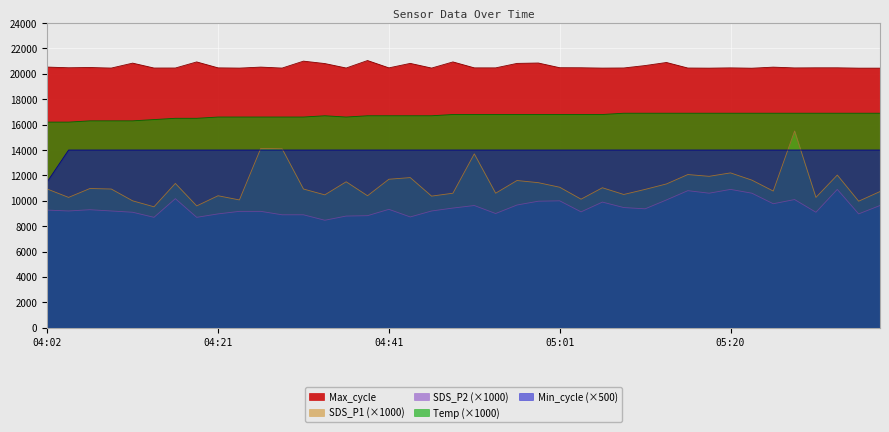

How many lines are shown in the chart?

5